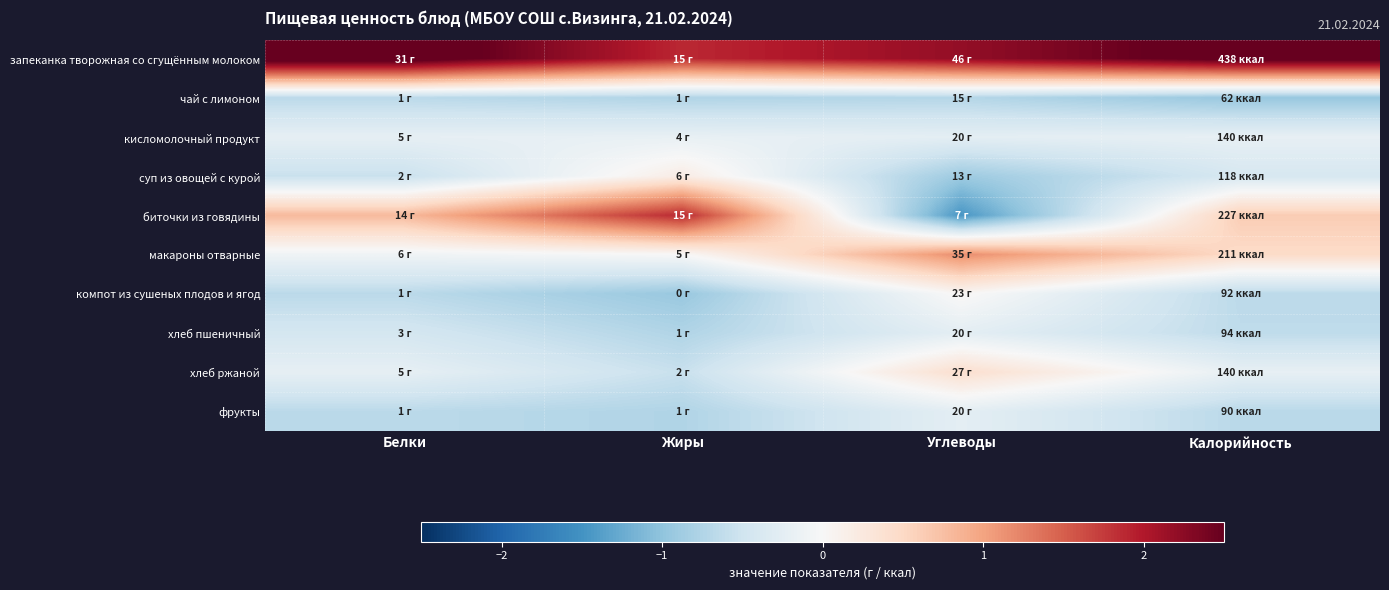

Count the number of data series in this chart.

10